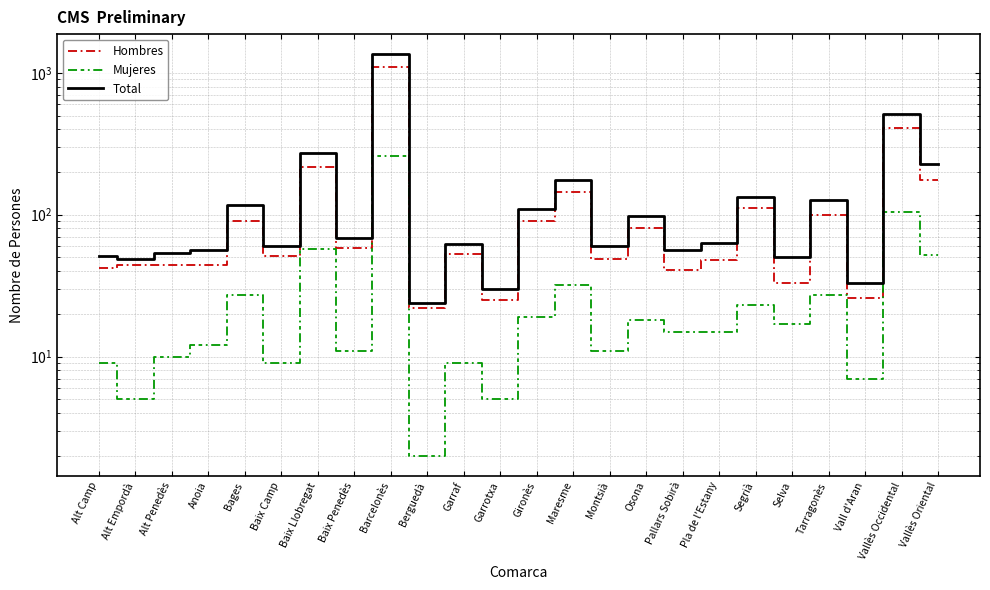

What are all the series names shown in the legend?

Hombres, Mujeres, Total